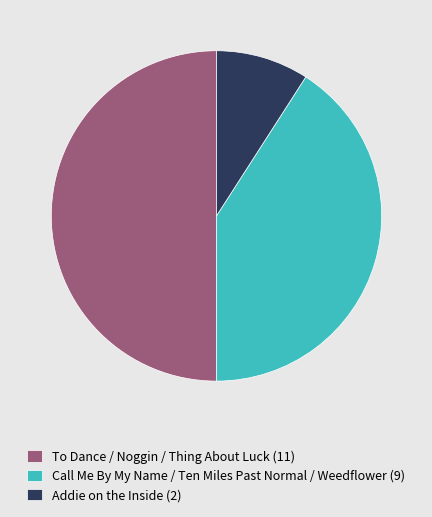

The Addie on the Inside (2) slice represents 9% of the pie. True or false?

True